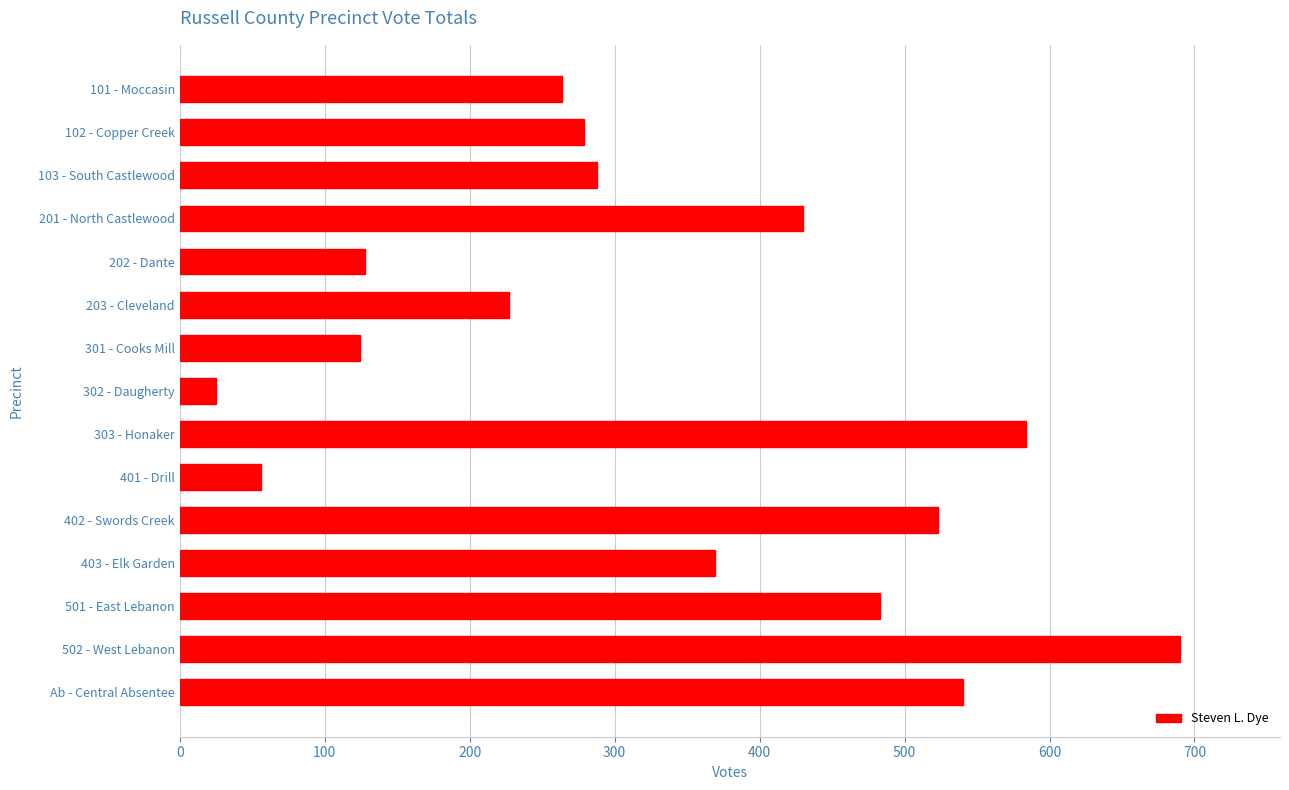

What is the label of the 4th bar from the bottom?

403 - Elk Garden